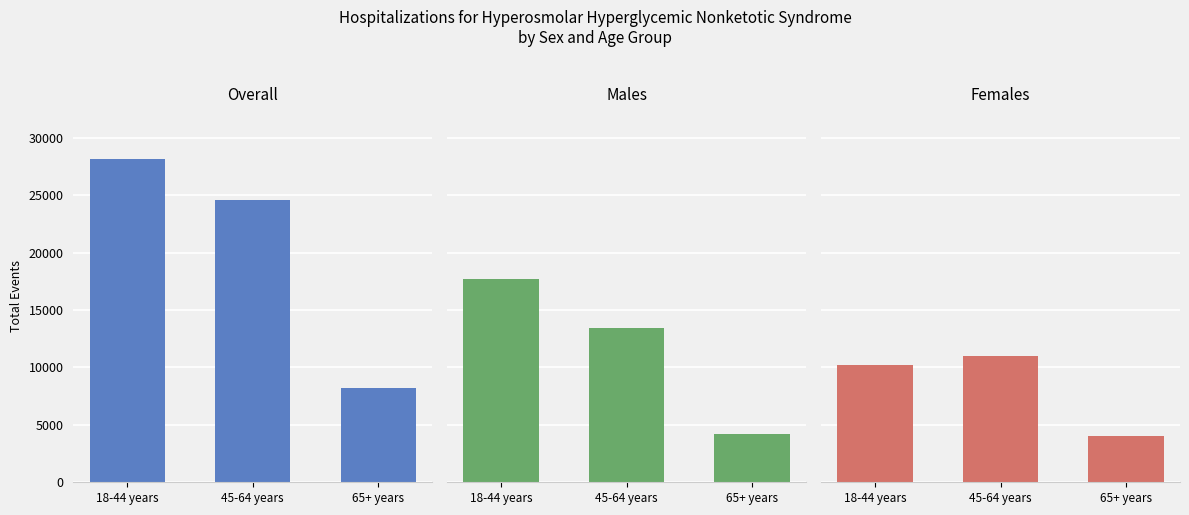

How many values in the Males series exceed 13471?

1